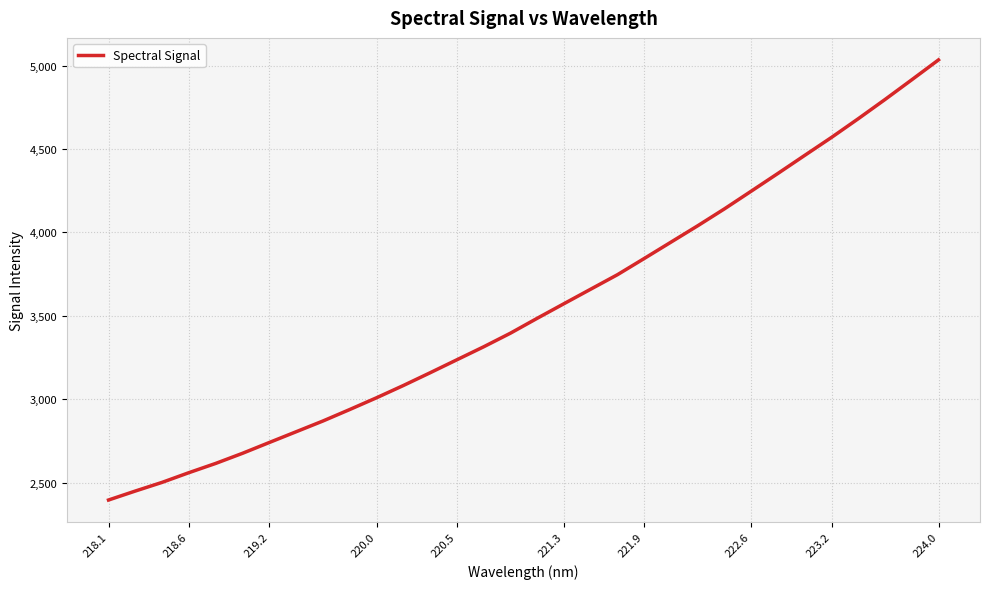

True or false: the data has more than 0 interior local peaks.

False